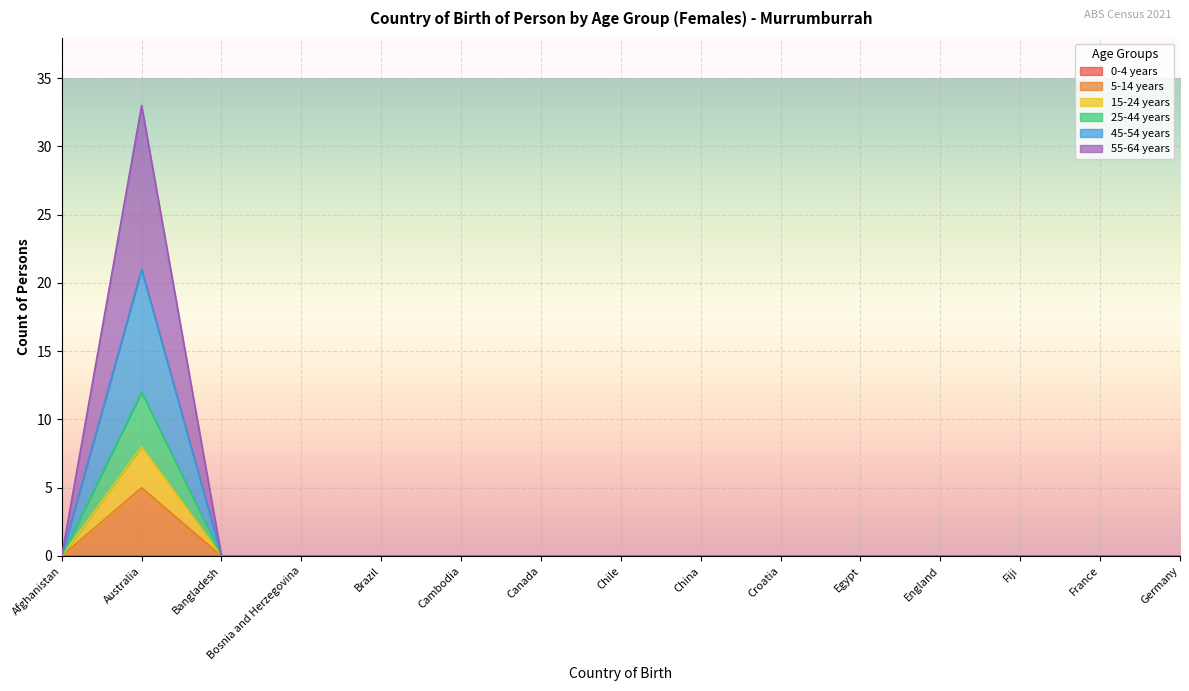

Which series has the largest range (max minus min)?

55-64 years